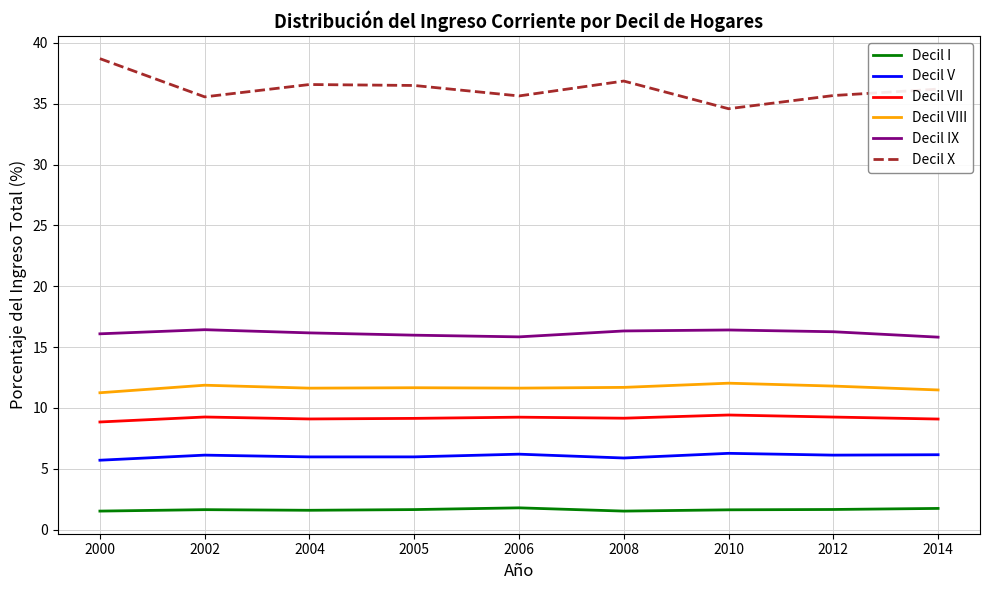

True or false: Decil I and Decil VII cross at least once.

False